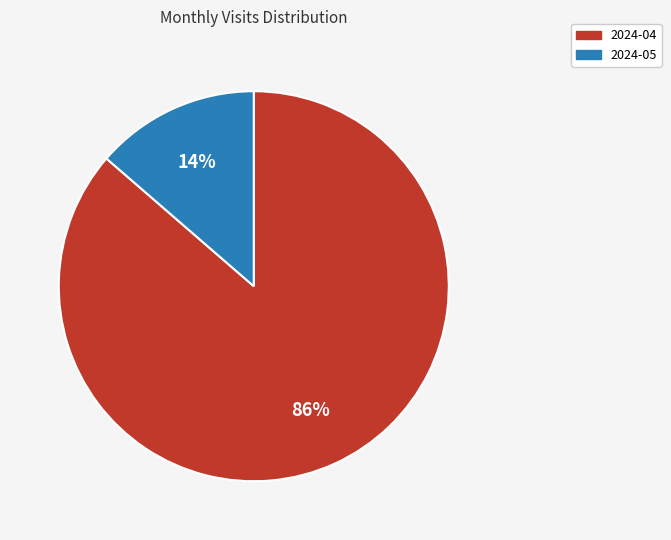

What is the smallest slice in the pie chart?

2024-05